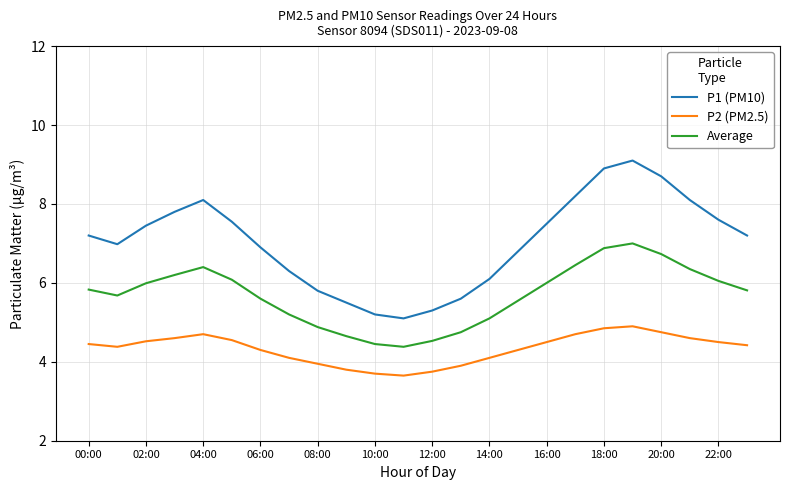

True or false: P2 (PM2.5) and Average cross at least once.

False